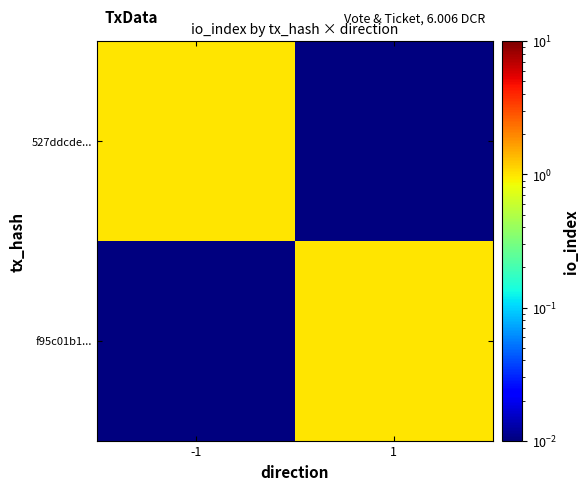

What is the spread (max minus min) of values at 1?

1.0